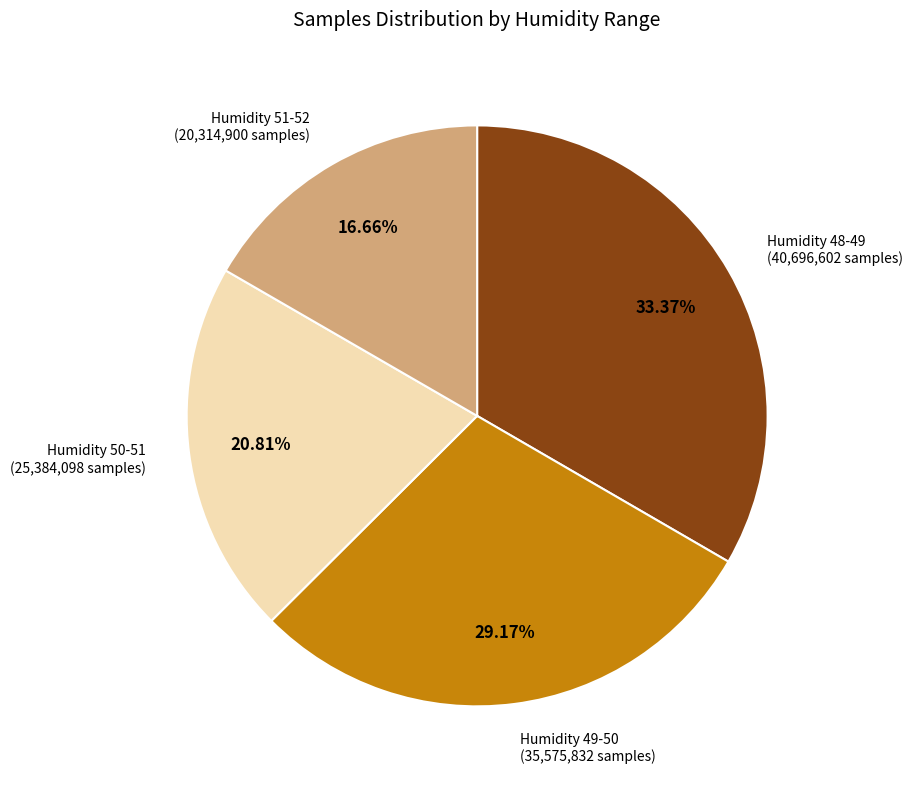

Does Humidity 48-49 represent more than half of the total?

No